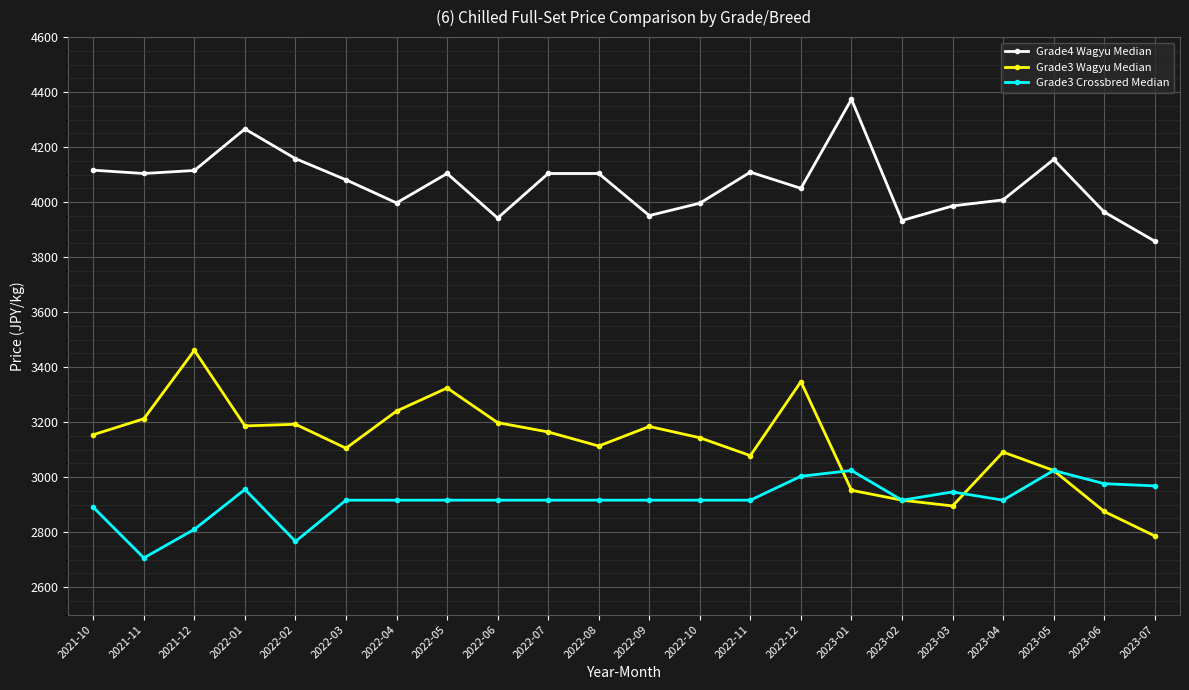

What are all the series names shown in the legend?

Grade4 Wagyu Median, Grade3 Wagyu Median, Grade3 Crossbred Median